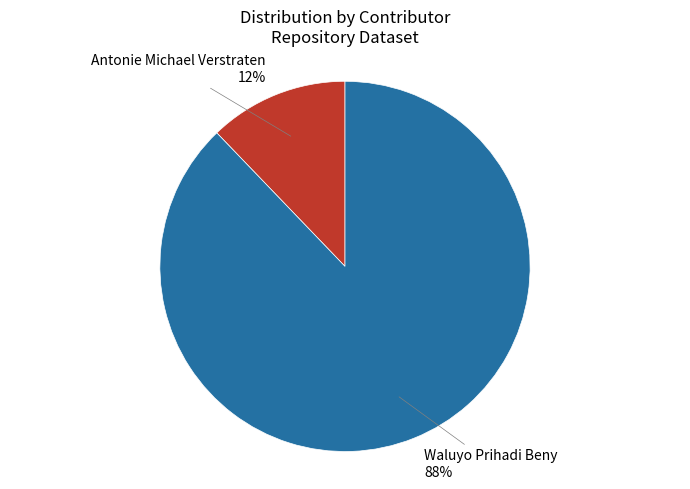

To the nearest percent, what is the difference between the largest and smallest slice percentages?

76%